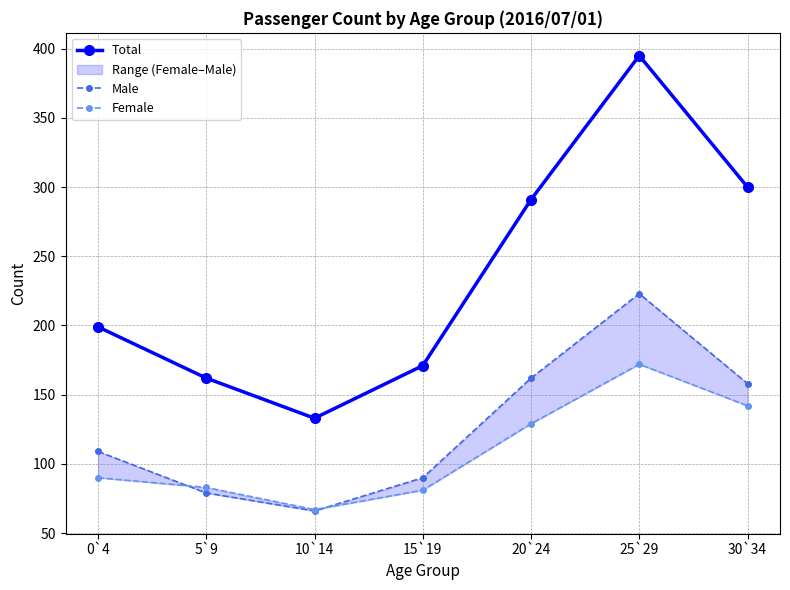

What is the difference between the highest and lowest values at 5`9?

83